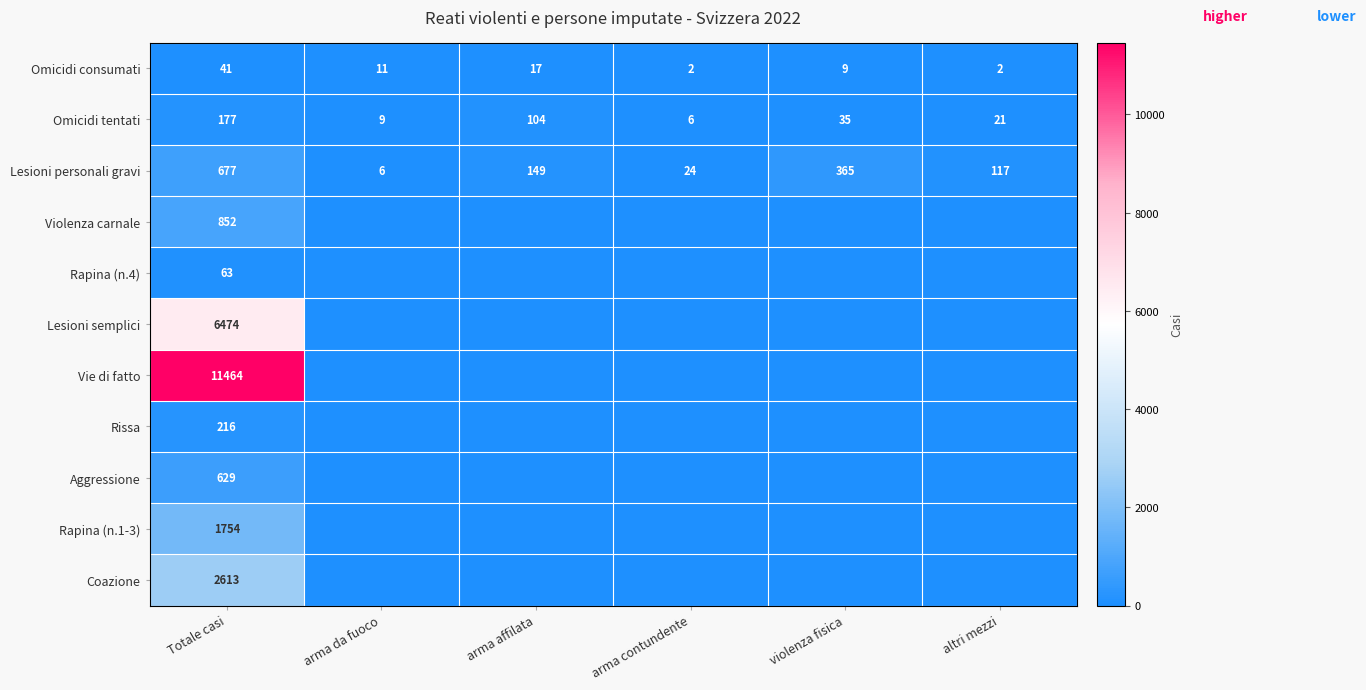

Between arma affilata and altri mezzi, which is larger?

arma affilata